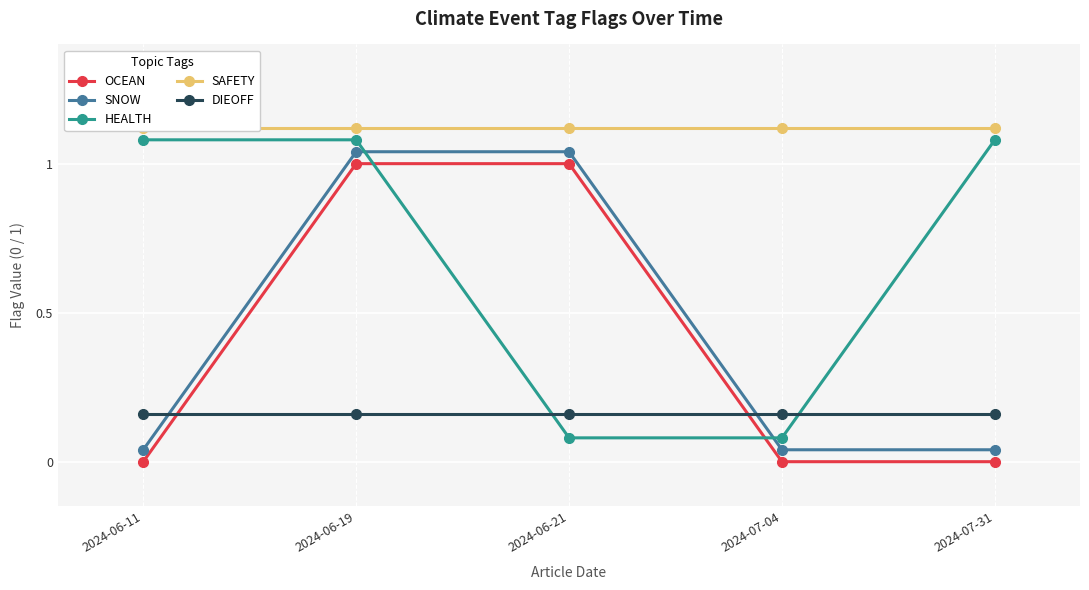

Which series has the largest total across all categories?

SAFETY